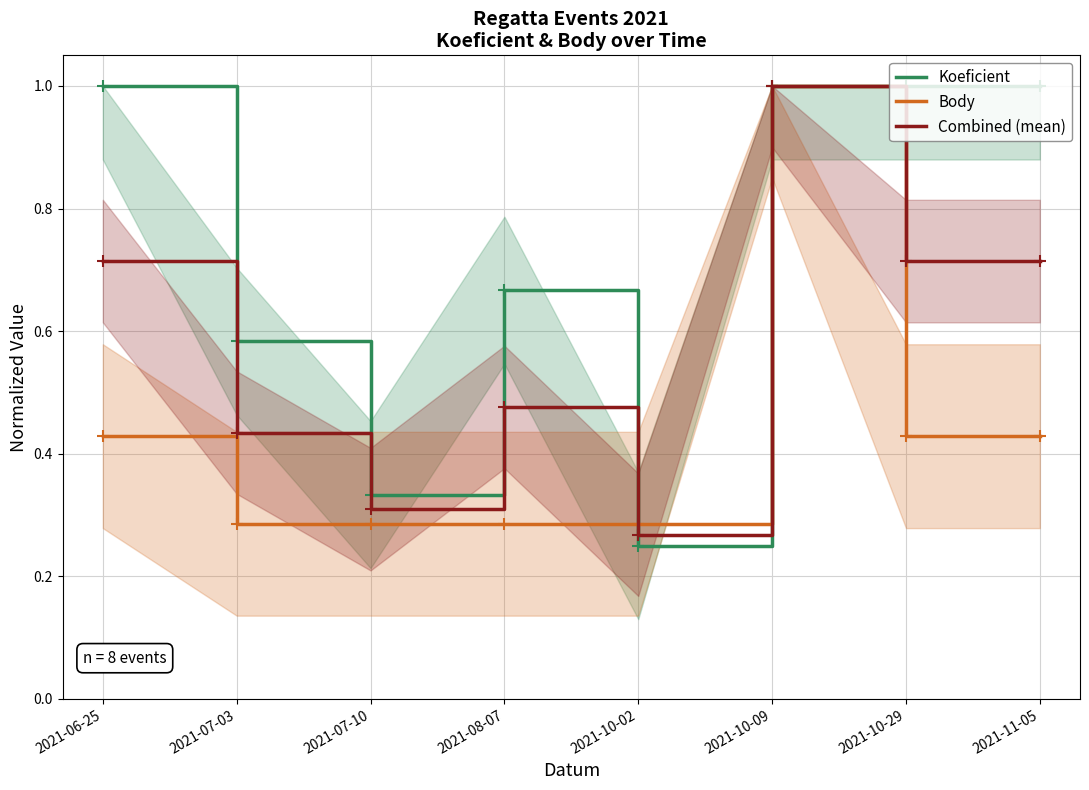

Between 2021-07-10 and 2021-10-29, which is larger?

2021-10-29